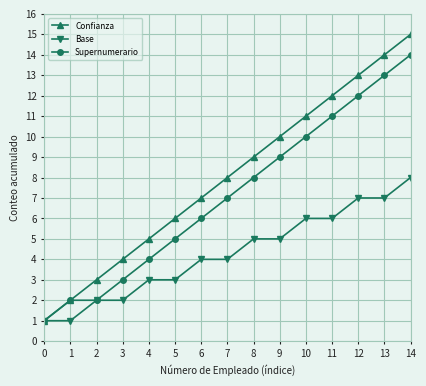

Which label corresponds to the largest value in the chart?

14